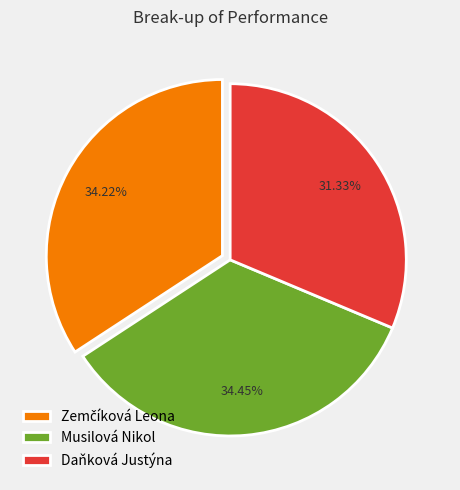

Is the sum of Musilová Nikol and Daňková Justýna greater than half?

Yes